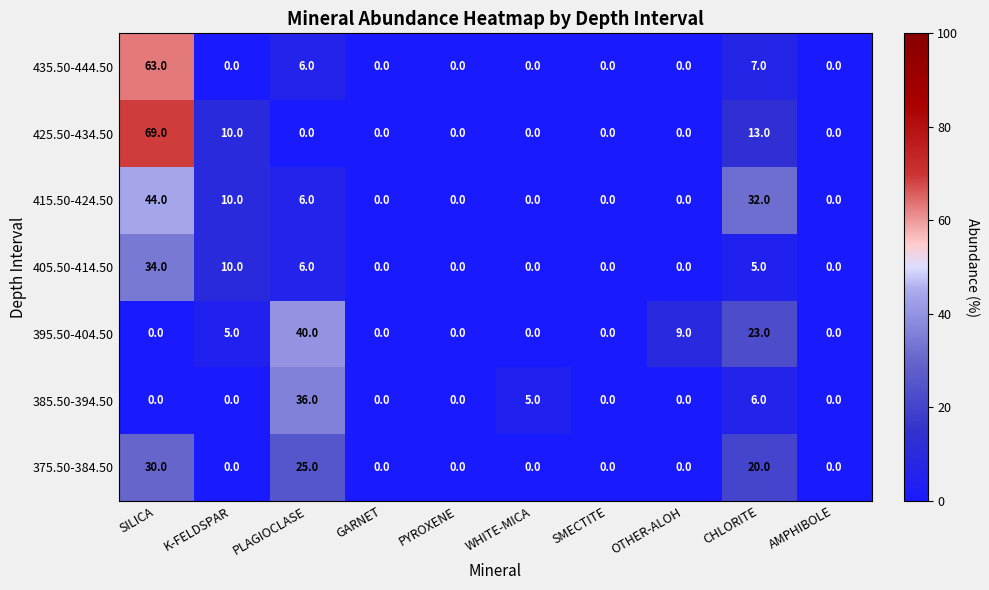

Which series has the largest range (max minus min)?

425.50-434.50